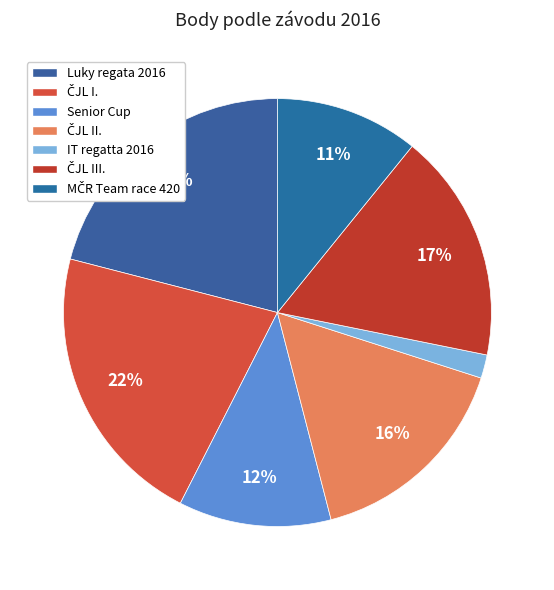

Which slice is the smallest?

IT regatta 2016